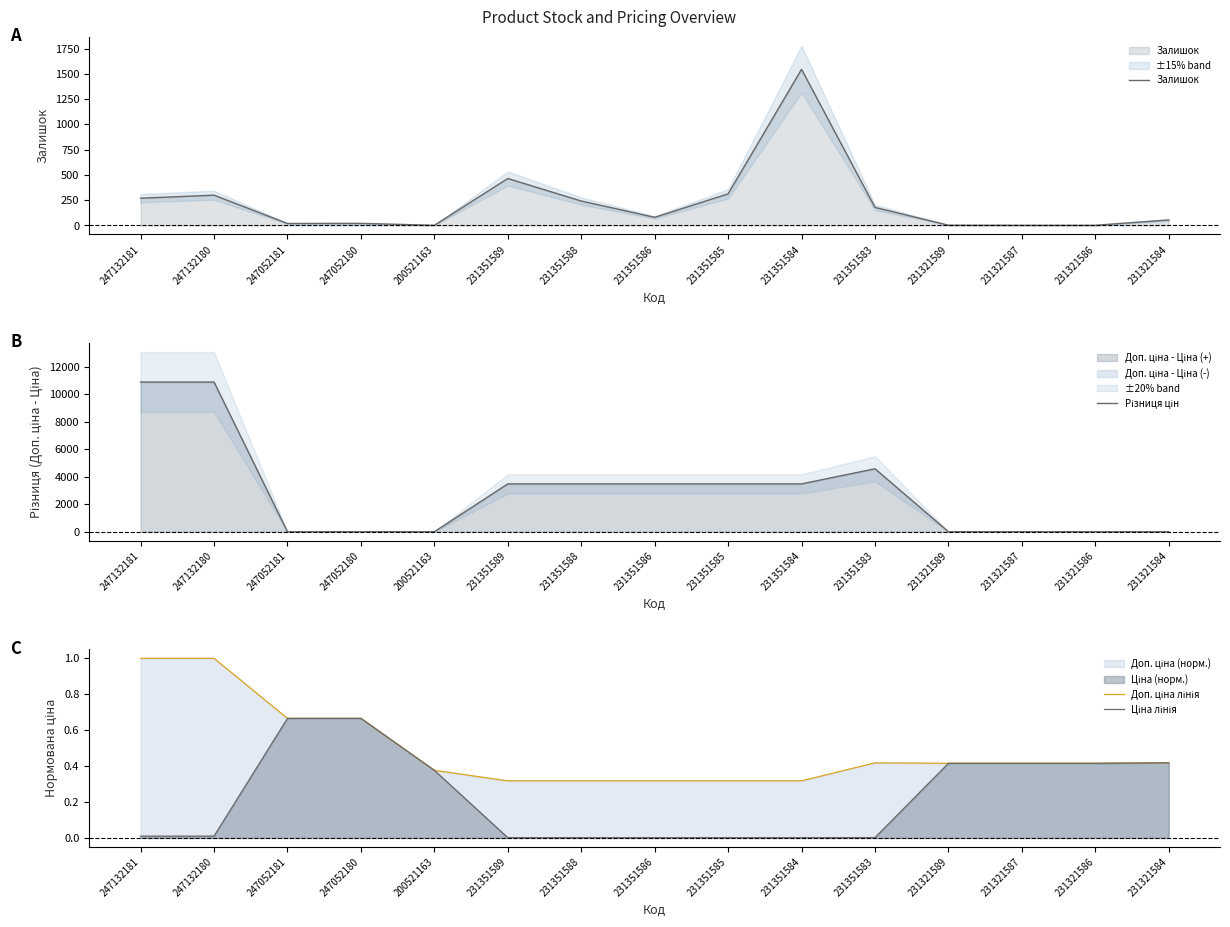

List the series in order of their peak value, lowest first.

Ціна лінія, Доп. ціна лінія, Залишок, Різниця цін